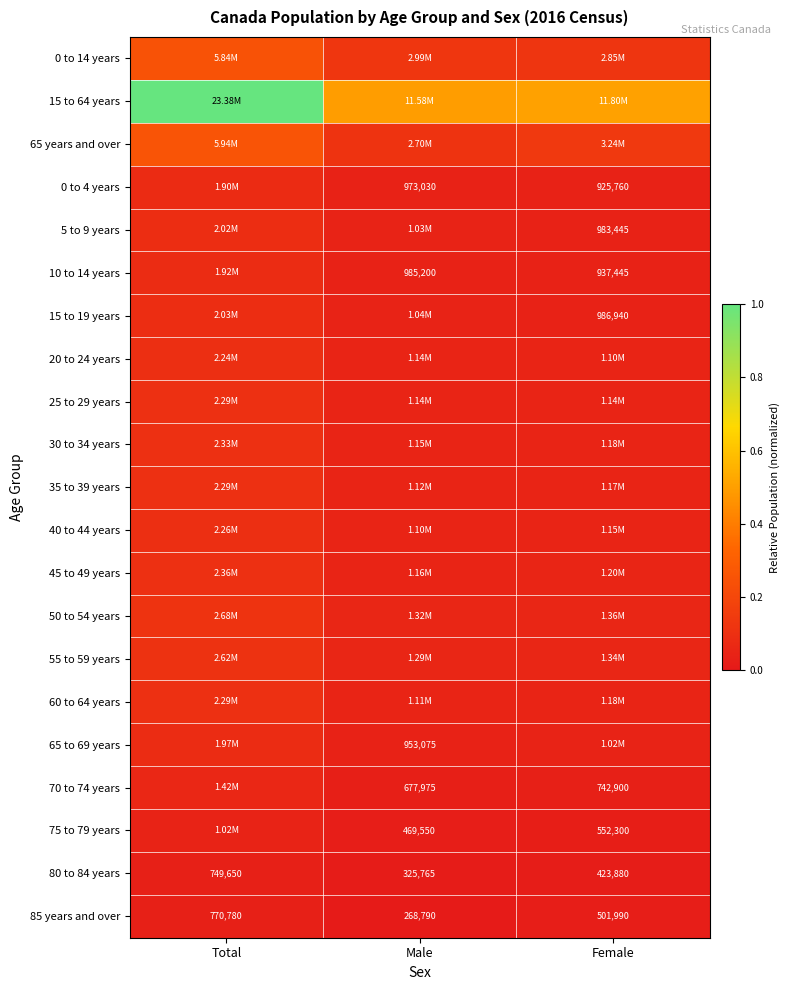

Rank the categories by 65 to 69 years value from lowest to highest.

Male, Female, Total